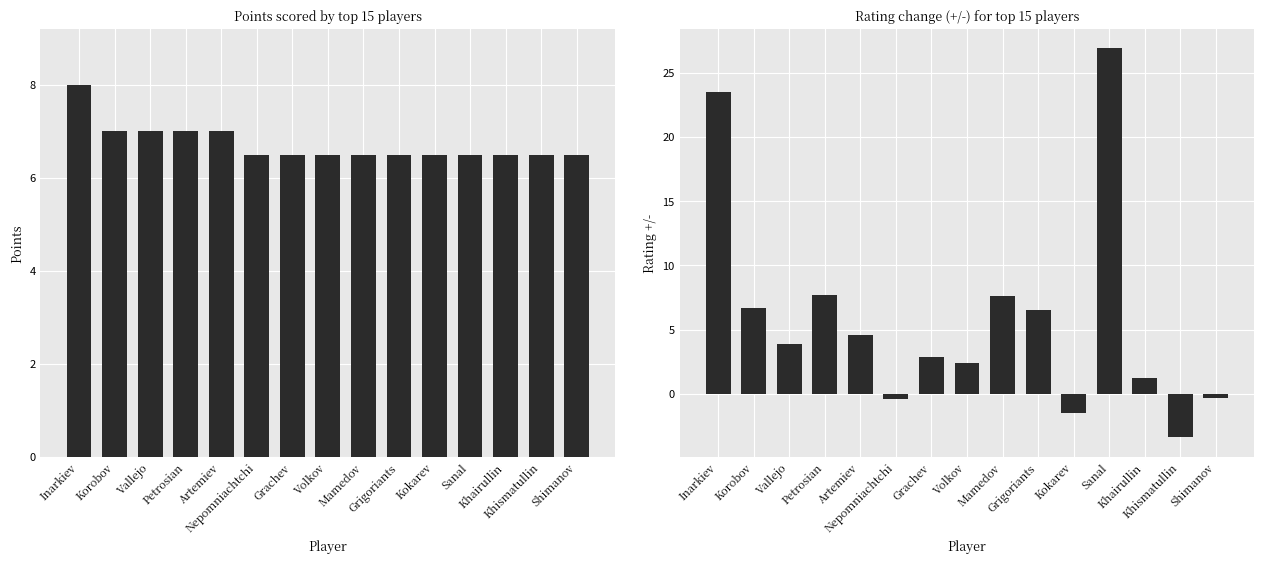

At Inarkiev, list the series in order from smallest to largest.

Points, Rating +/-